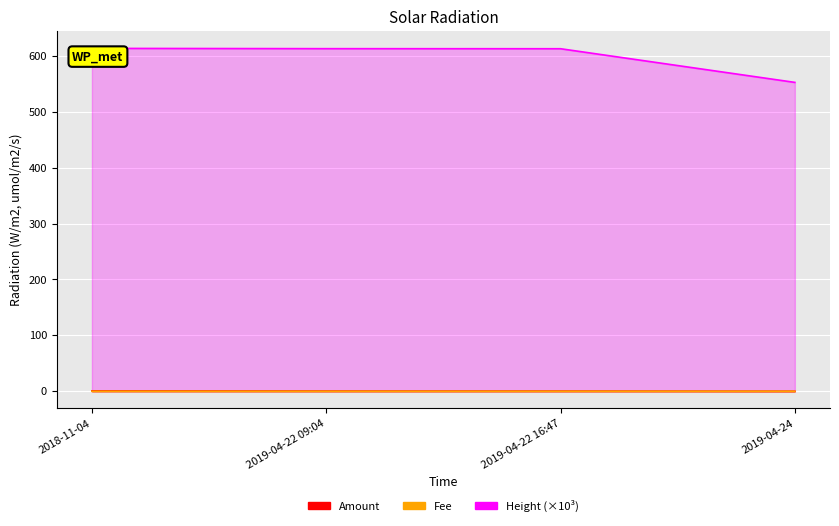

What is the sum of all Height_scaled values?

2391.4